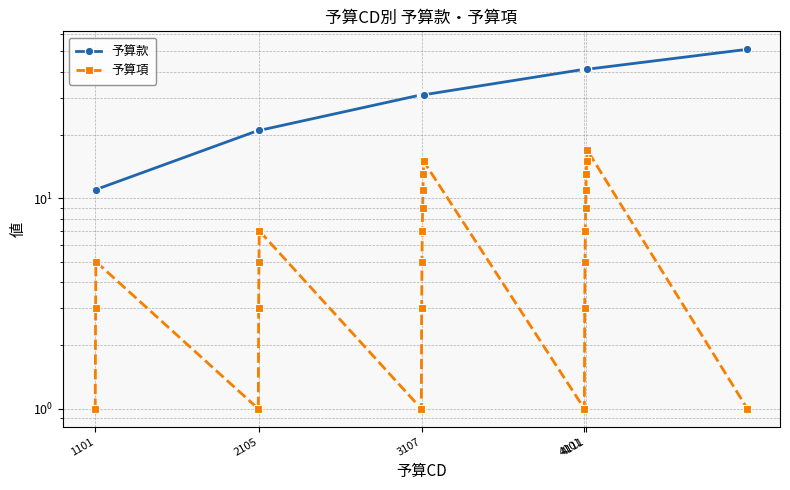

Which label corresponds to the smallest value in the chart?

1101